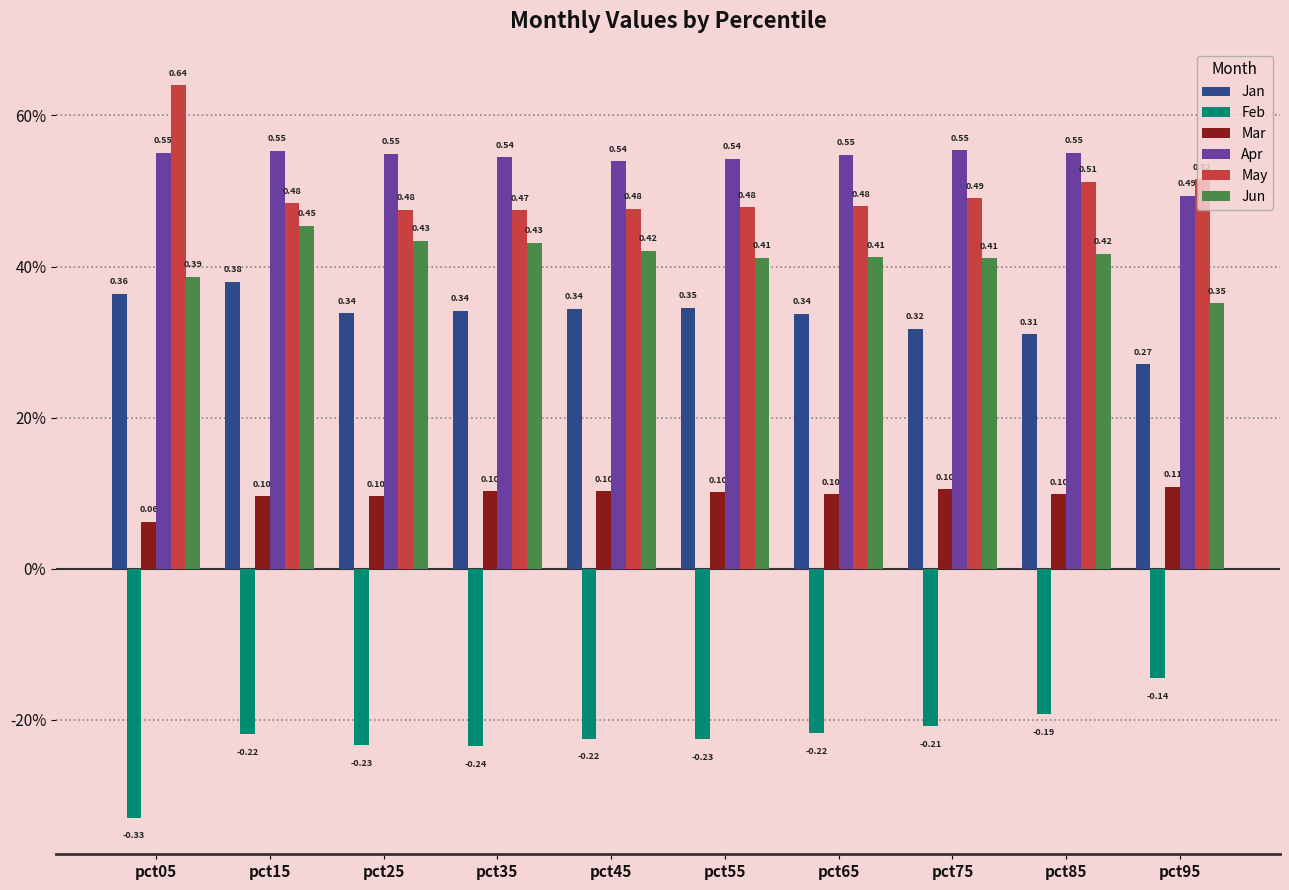

Reading left to right, what are all the values shown in this chart?

Jan: 0.4	0.4	0.3	0.3	0.3	0.3	0.3	0.3	0.3	0.3
Feb: -0.3	-0.2	-0.2	-0.2	-0.2	-0.2	-0.2	-0.2	-0.2	-0.1
Mar: 0.1	0.1	0.1	0.1	0.1	0.1	0.1	0.1	0.1	0.1
Apr: 0.6	0.6	0.5	0.5	0.5	0.5	0.5	0.6	0.6	0.5
May: 0.6	0.5	0.5	0.5	0.5	0.5	0.5	0.5	0.5	0.5
Jun: 0.4	0.5	0.4	0.4	0.4	0.4	0.4	0.4	0.4	0.4